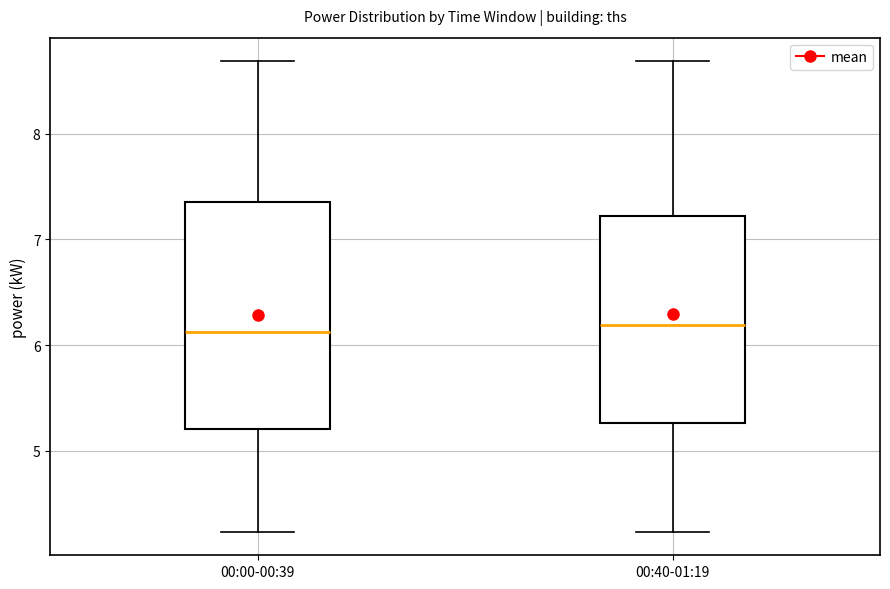

Comparing the boxes themselves (not the whiskers), which one is the tallest?

00:00-00:39